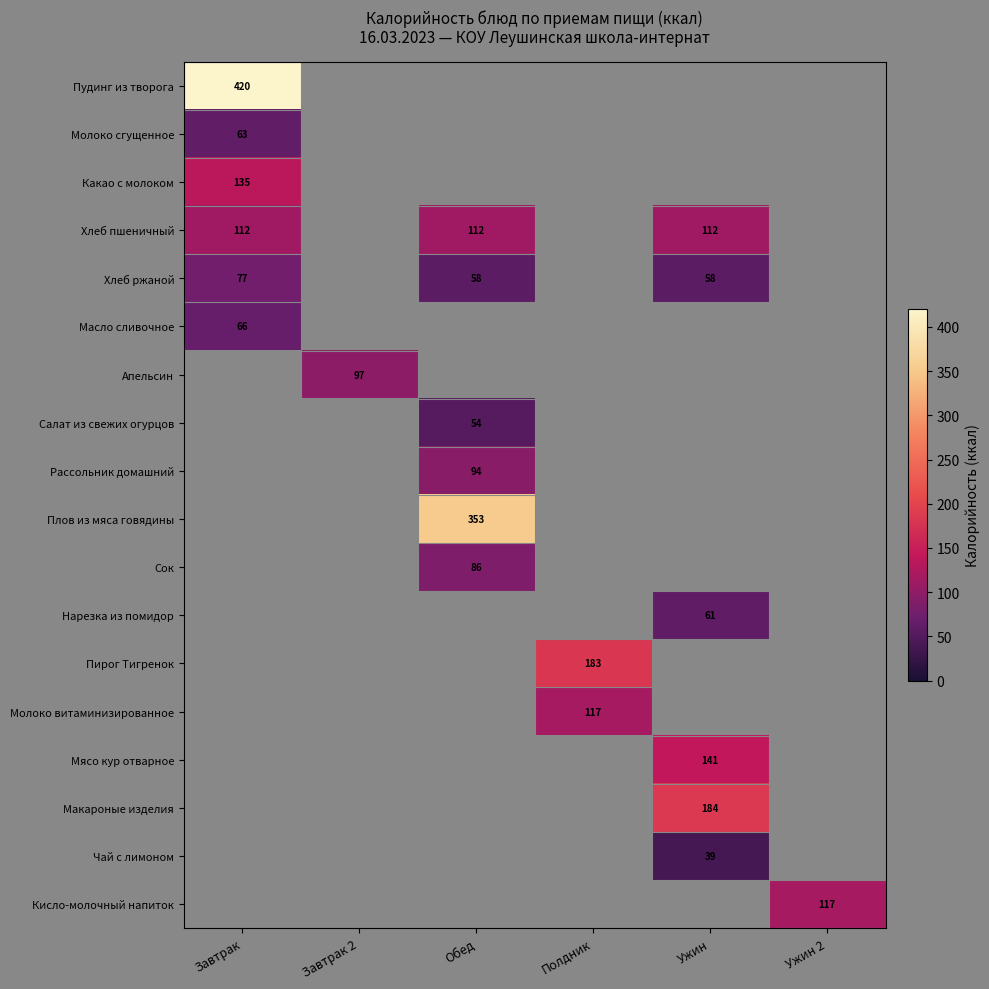

What is the difference between the highest and lowest values at Завтрак?

357.0